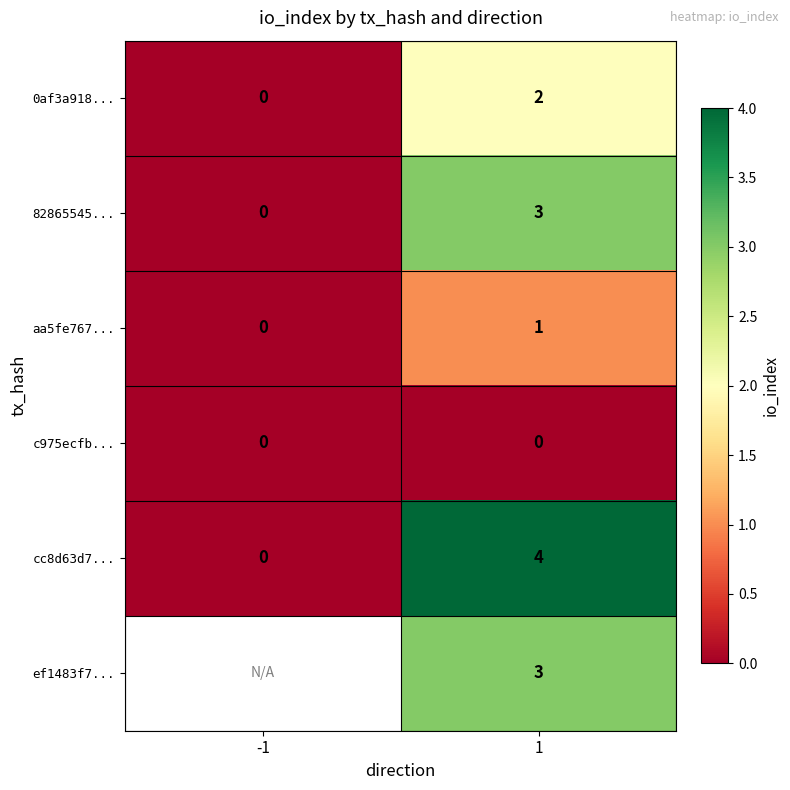

Is it true that ef1483f7... equals 4 at 1?

False